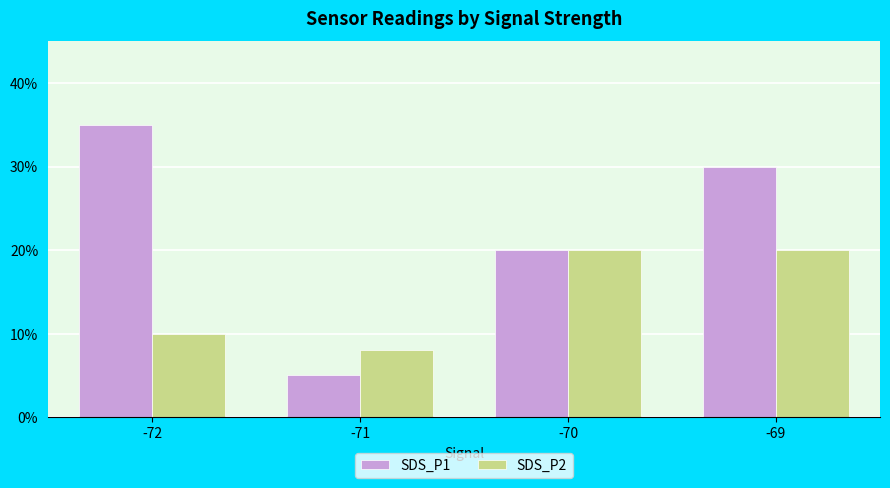

What is the maximum value for SDS_P2?

20